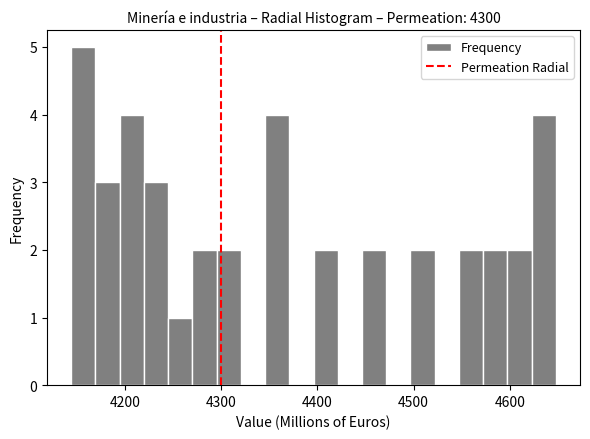

Read against the x-axis, roughly where is the centre of the tallest bar?

4160